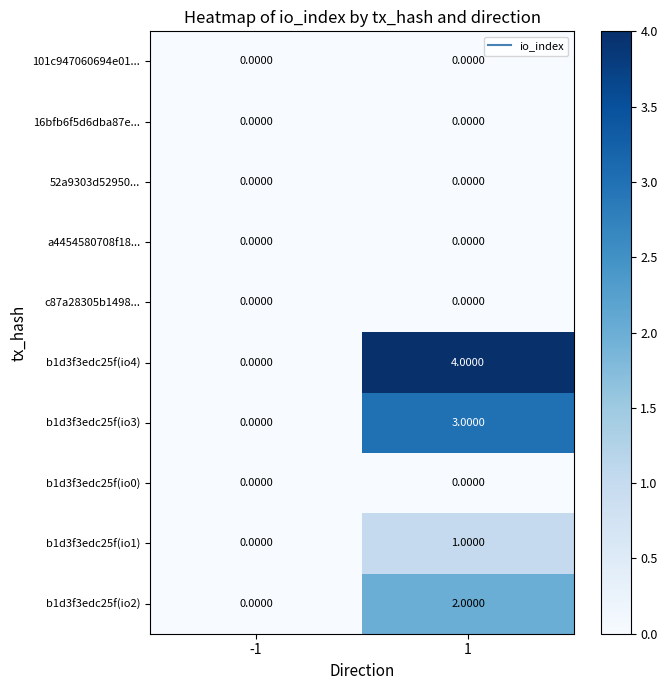

Which series changed the most between -1 and 1?

b1d3f3edc25f(io4)